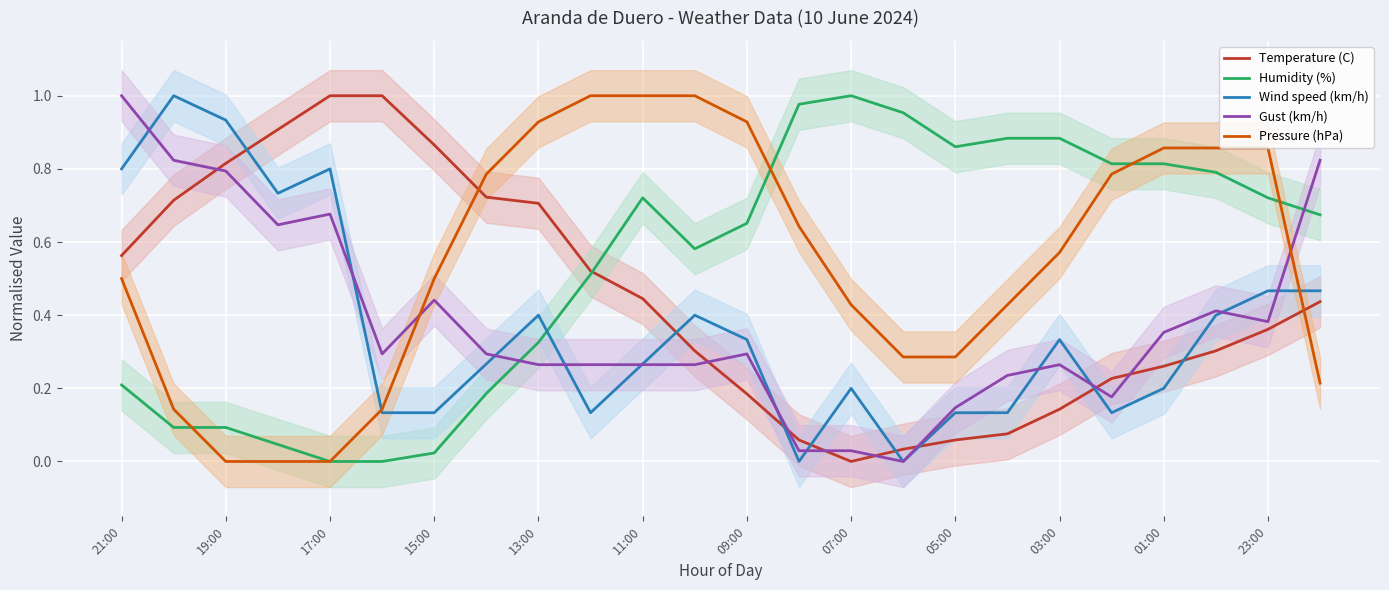

True or false: Humidity (%) and Wind speed (km/h) cross at least once.

True